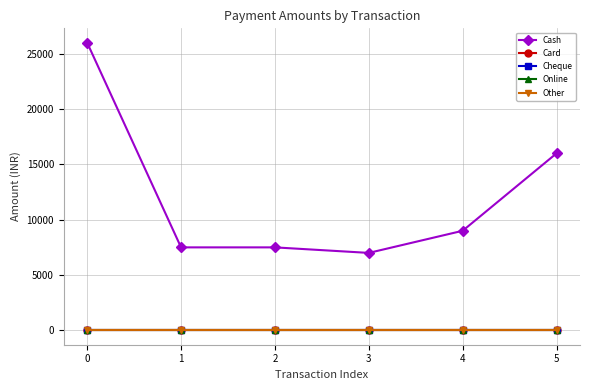

Is it true that Cheque equals 0 at 4?

True